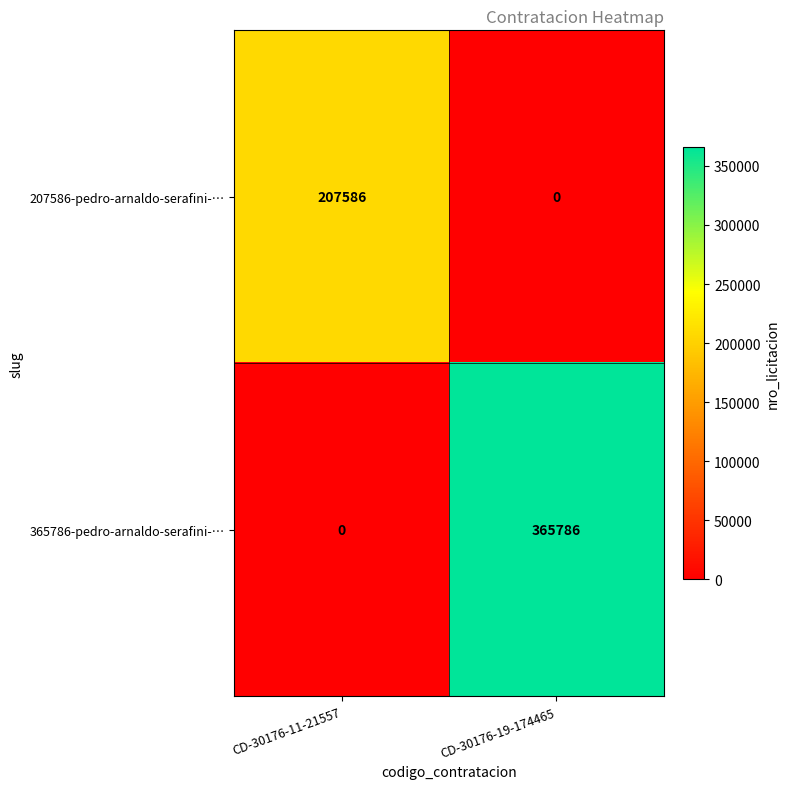

Which series changed the most between CD-30176-11-21557 and CD-30176-19-174465?

365786-pedro-arnaldo-serafini-…